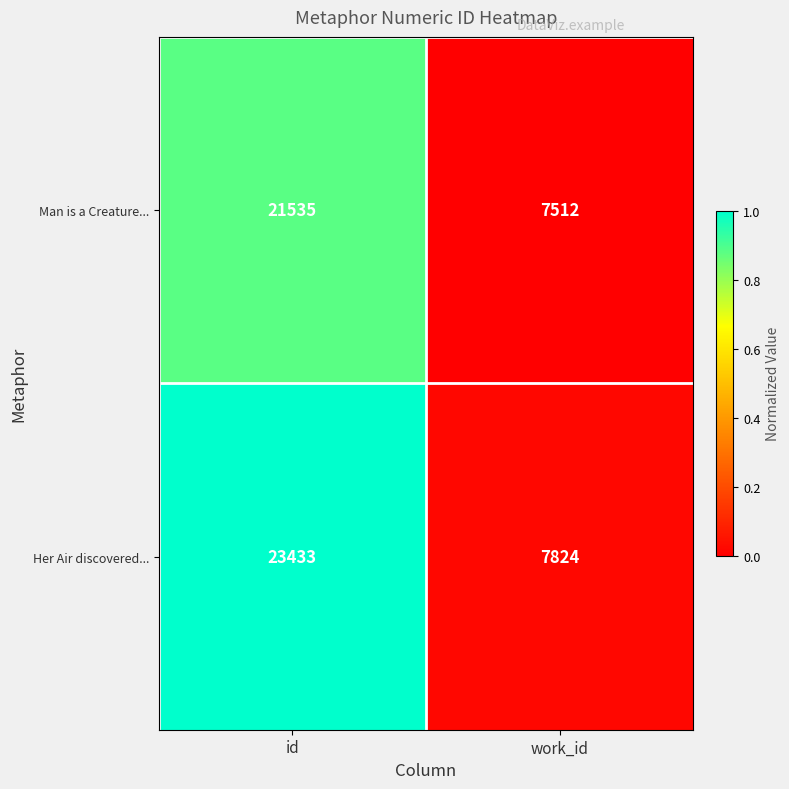

Reading right to left, extract all data points from this chart.

Man is a Creature...: work_id=7512	id=21535
Her Air discovered...: work_id=7824	id=23433